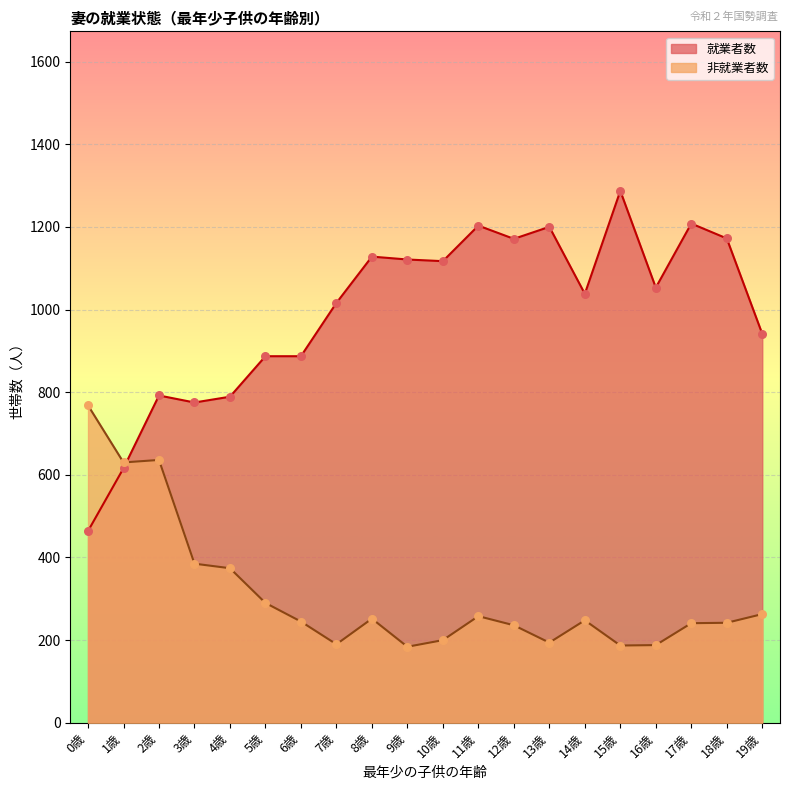

At which category is the sum across all series the highest?

15歳